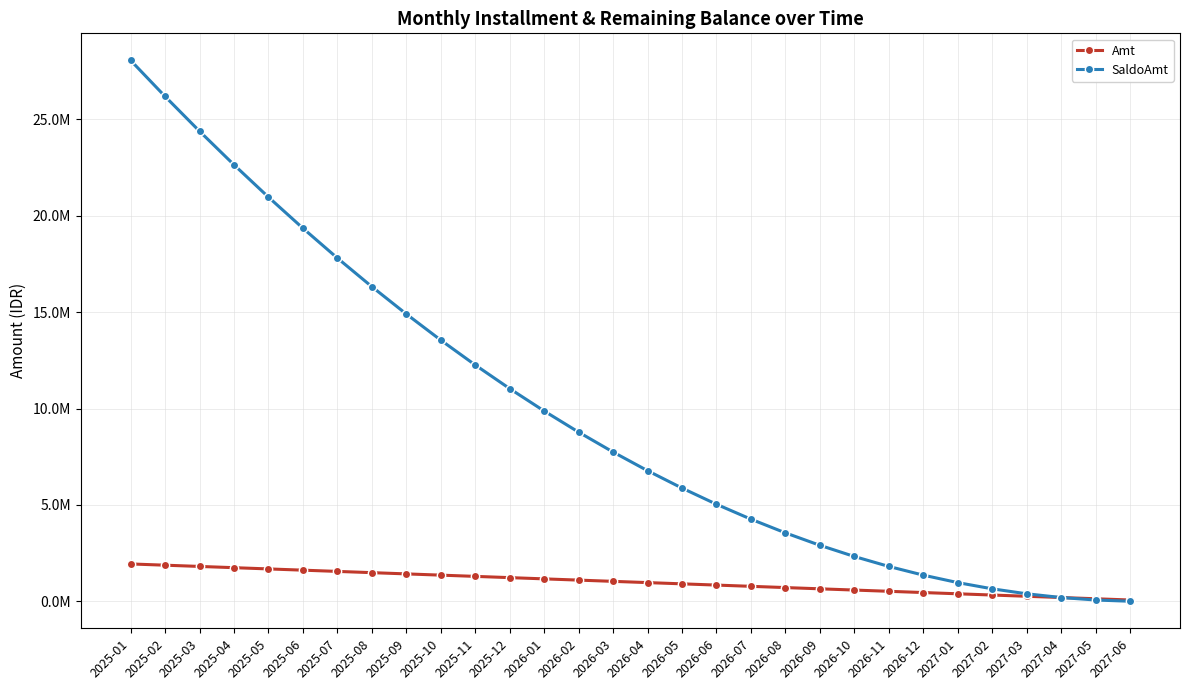

Reading left to right, list all the values displayed in this chart.

Amt: 1935483.9	1870967.7	1806451.6	1741935.5	1677419.4	1612903.2	1548387.1	1483871.0	1419354.8	1354838.7	1290322.6	1225806.5	1161290.3	1096774.2	1032258.1	967741.9	903225.8	838709.7	774193.5	709677.4	645161.3	580645.2	516129.0	451612.9	387096.8	322580.6	258064.5	193548.4	129032.3	64516.1
SaldoAmt: 28064516.1	26193548.4	24387096.8	22645161.3	20967741.9	19354838.7	17806451.6	16322580.6	14903225.8	13548387.1	12258064.5	11032258.1	9870967.7	8774193.5	7741935.5	6774193.5	5870967.7	5032258.1	4258064.5	3548387.1	2903225.8	2322580.6	1806451.6	1354838.7	967741.9	645161.3	387096.8	193548.4	64516.1	0.0